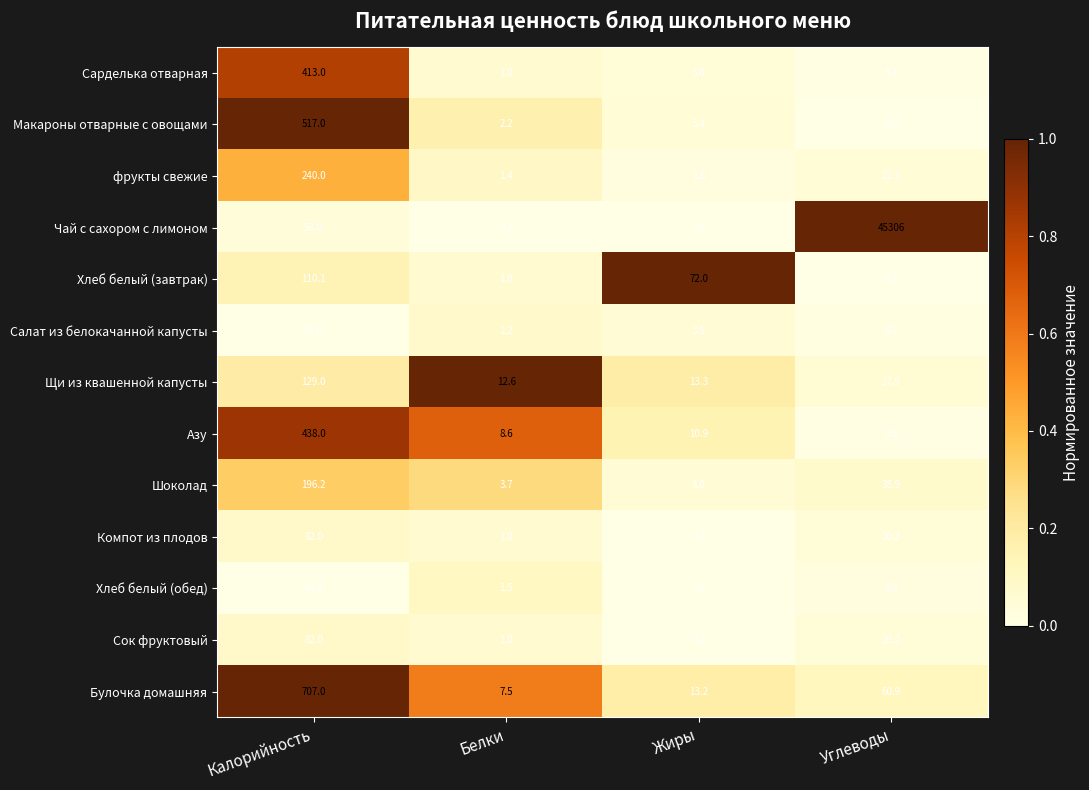

The value of фрукты свежие at Жиры is 2.1. True or false?

False